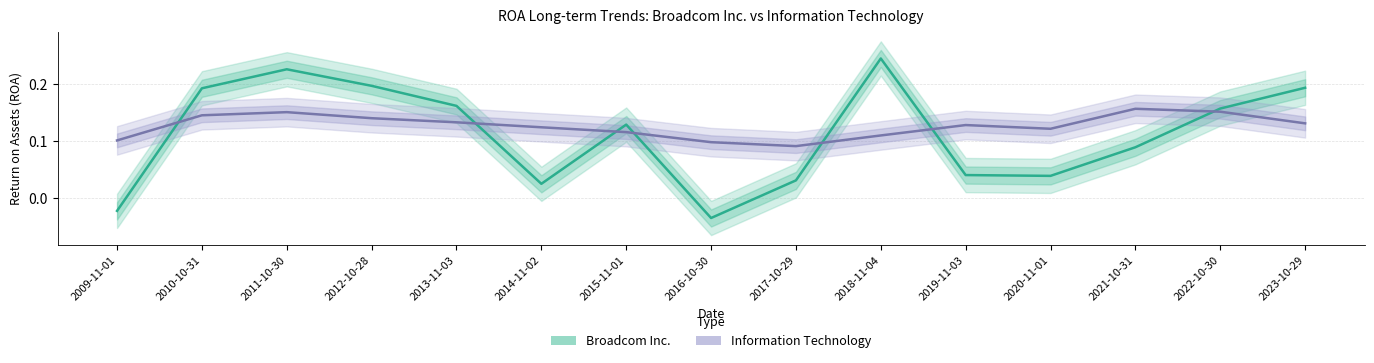

Between 2014-11-02 and 2019-11-03, which series saw the biggest shift?

Broadcom Inc.